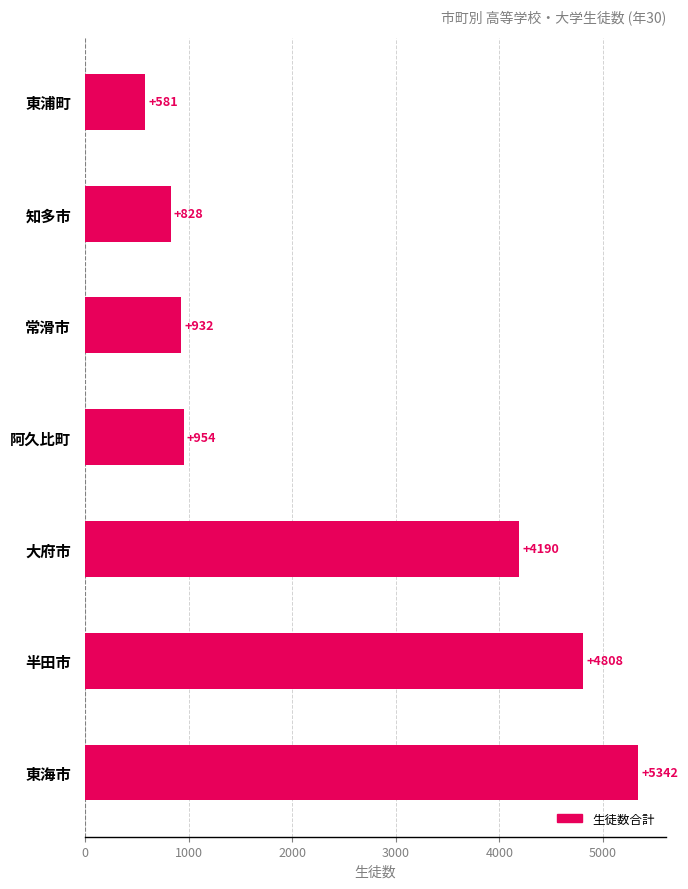

Approximately how many times larger is the value at 半田市 compared to 知多市?

5.8